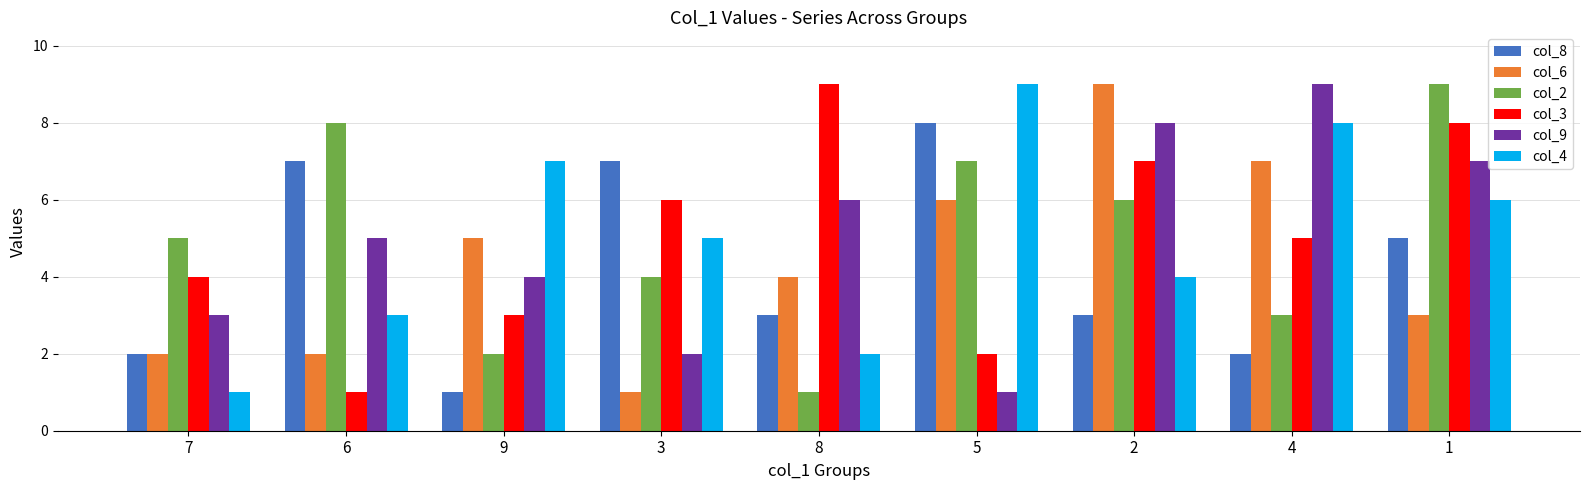

The col_8 series shows 5 at 1. True or false?

True